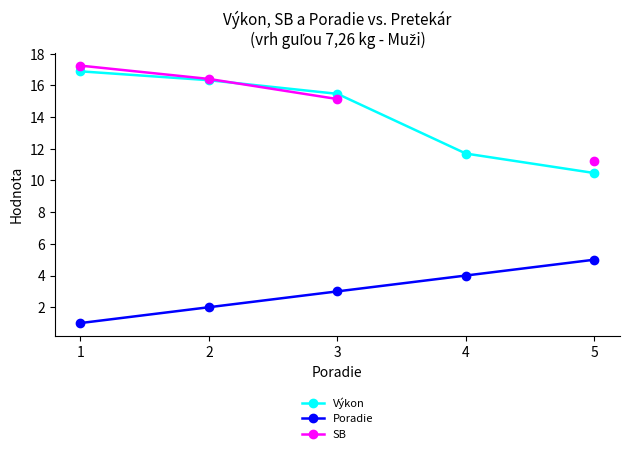

The value of Poradie at 3 is 2.0. True or false?

False